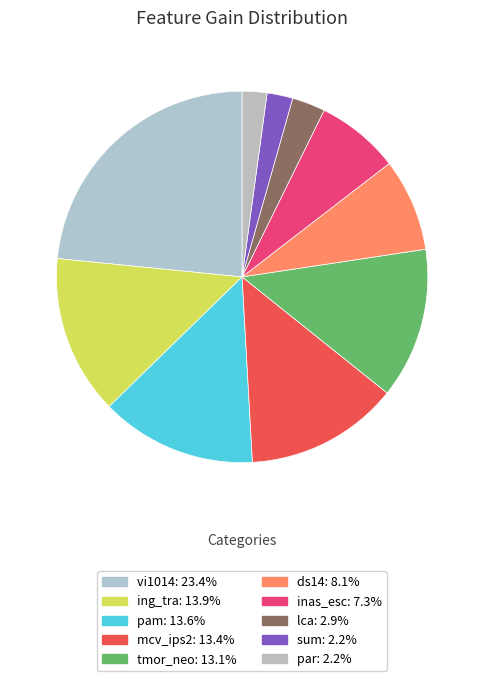

To the nearest percent, what is the difference between the largest and smallest slice percentages?

21%